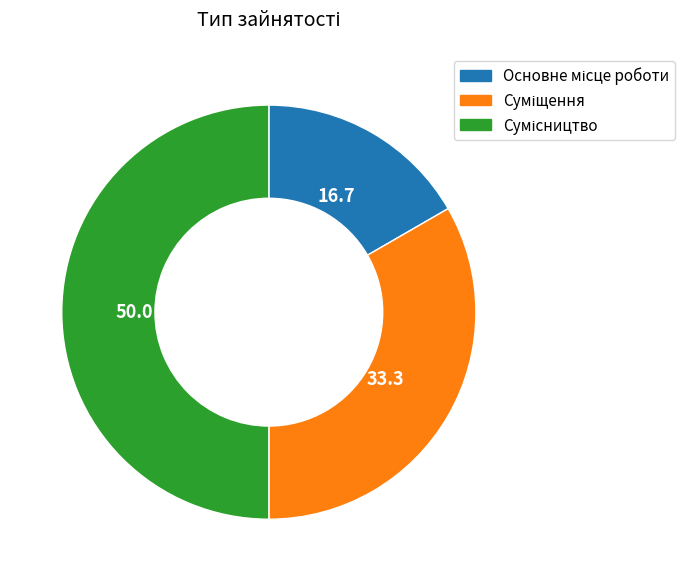

Which slice is the smallest?

Основне місце роботи